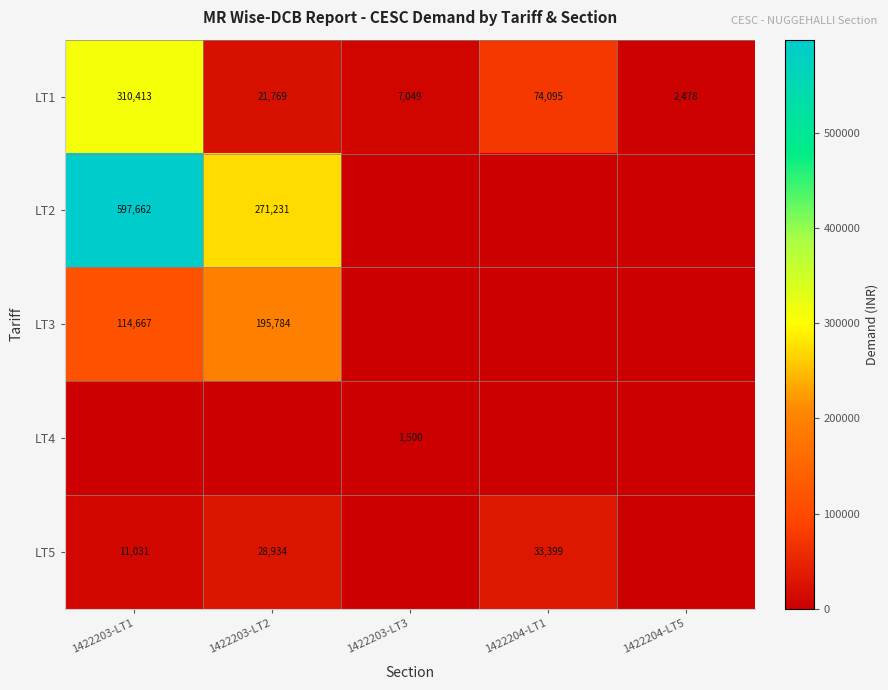

At how many categories does at least one series exceed 5888?

4